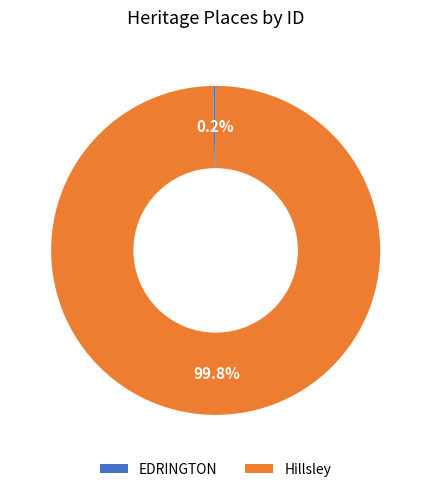

What is the majority slice?

Hillsley